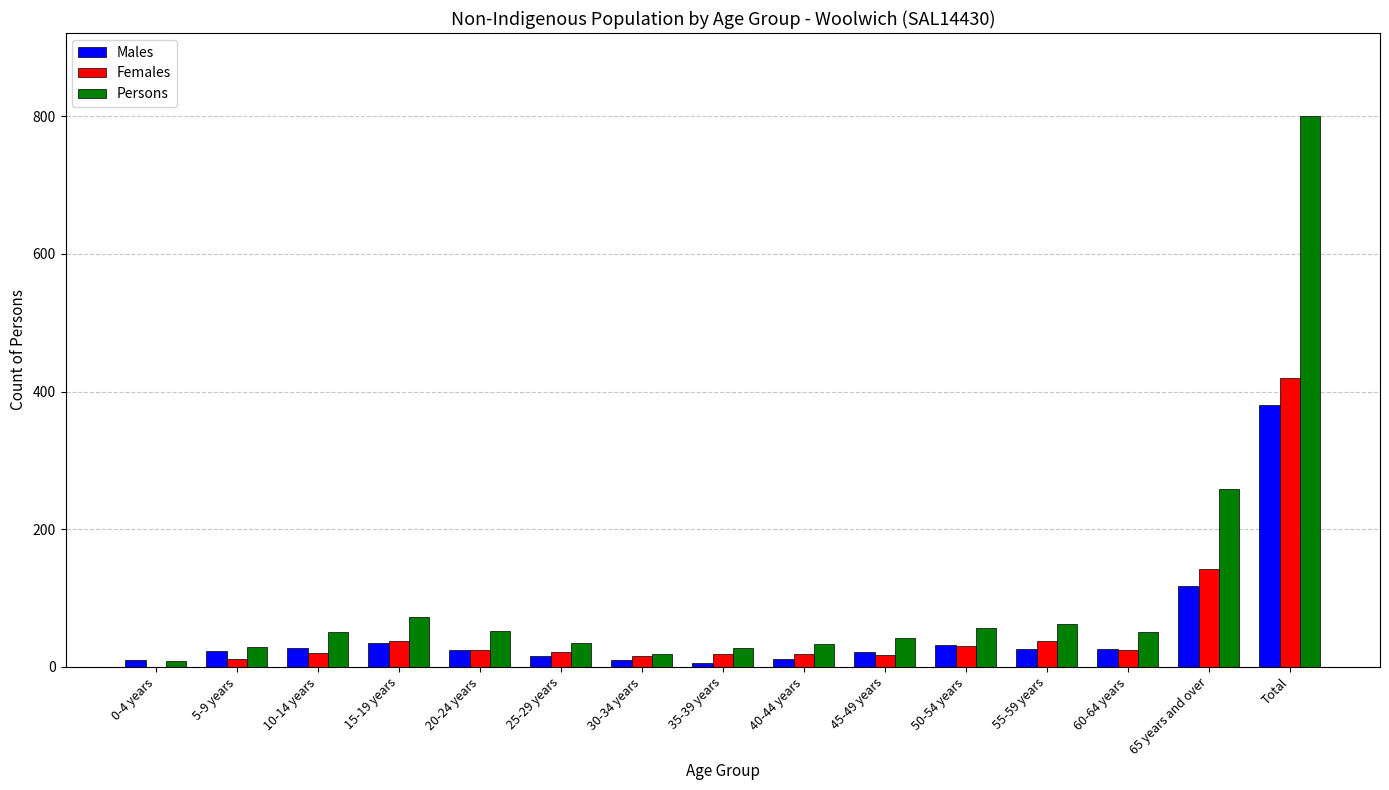

At which label is Males closest to 193?

65 years and over